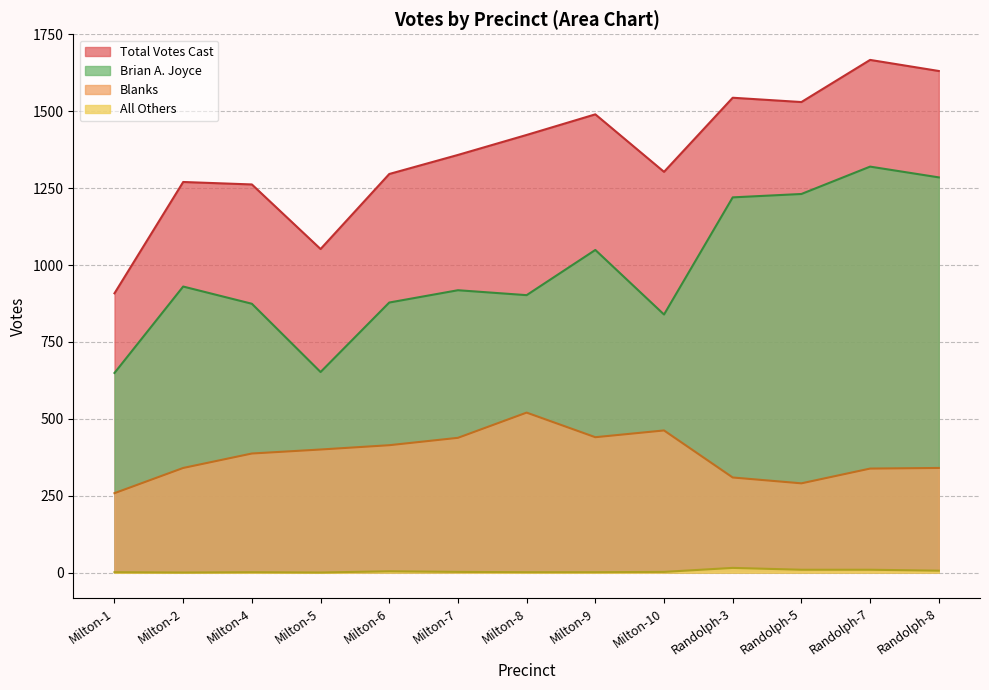

True or false: Brian A. Joyce and All Others cross at least once.

False